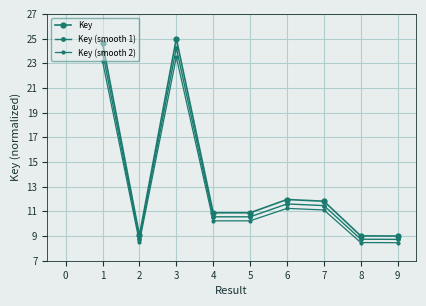

Which series has the largest total across all categories?

Key